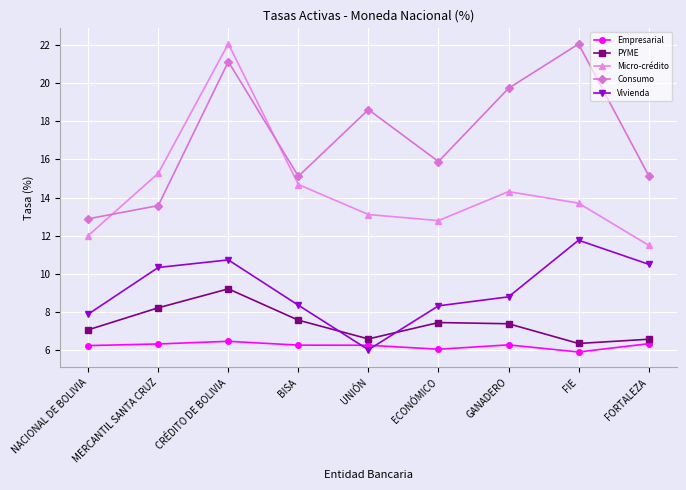

At ECONÓMICO, list the series in order from smallest to largest.

Empresarial, PYME, Vivienda, Micro-crédito, Consumo